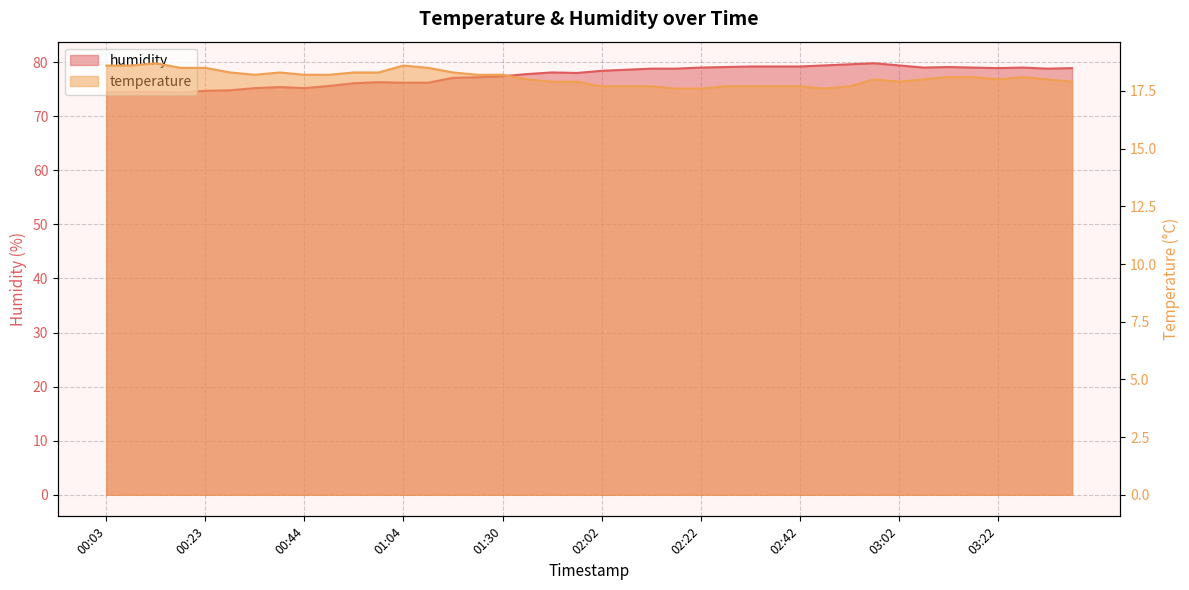

At which label does humidity first exceed 78?

01:47